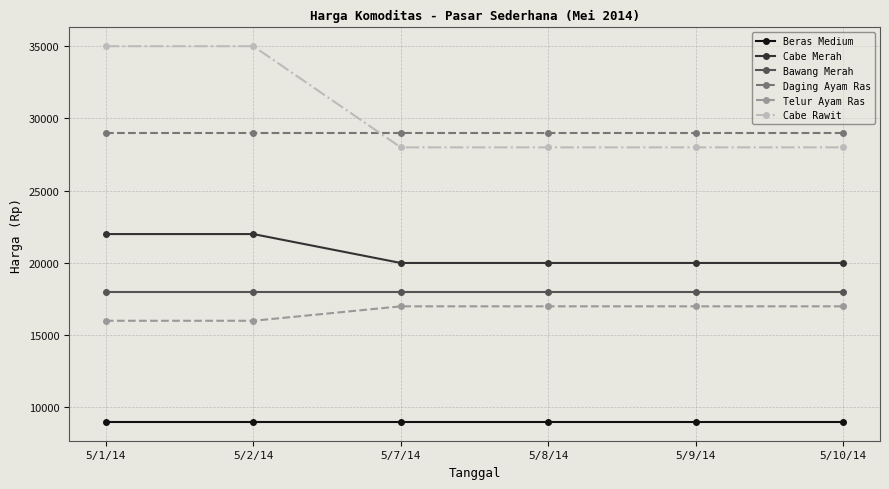

What is the difference between the highest and lowest values at 5/8/14?

20000